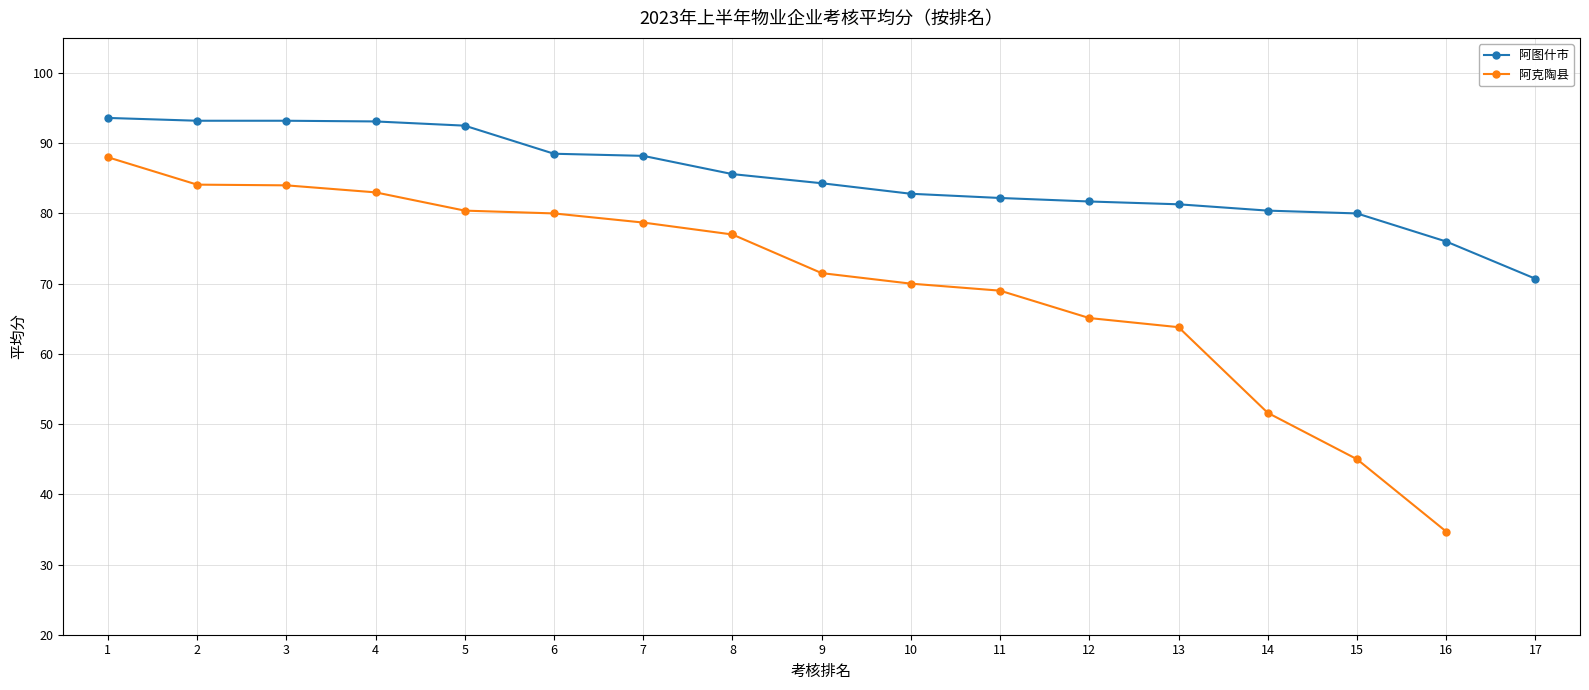

What is the value of the 阿图什市 point at the 7th from the left?

88.2